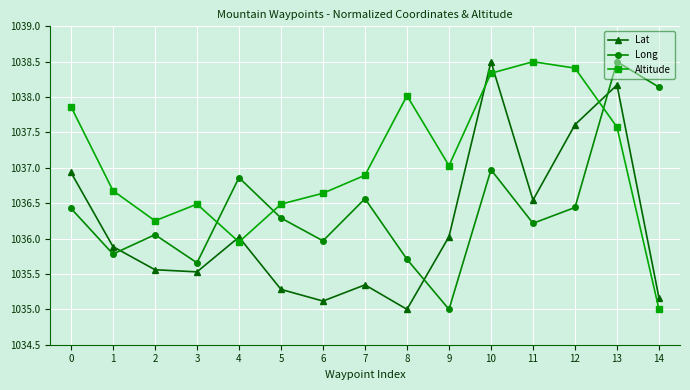

At 8, list the series in order from largest to smallest.

Altitude, Long, Lat